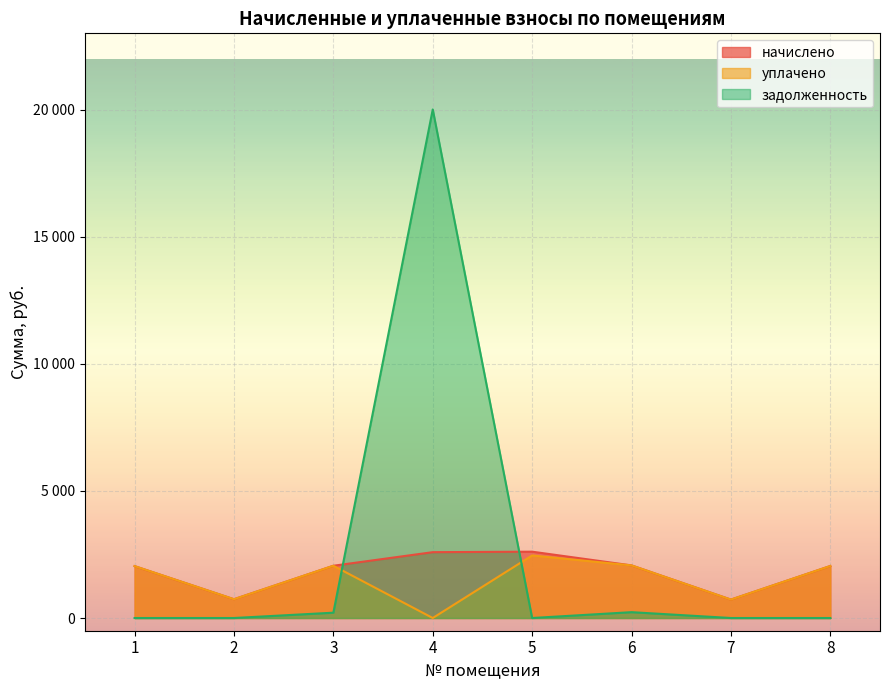

What is the value of the начислено point at the 3rd from the left?

2055.9